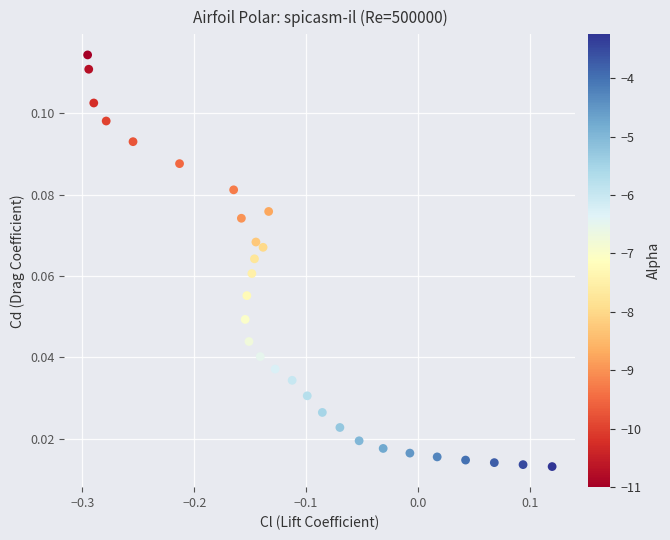

What is the range of X values (max minus min)?

0.4